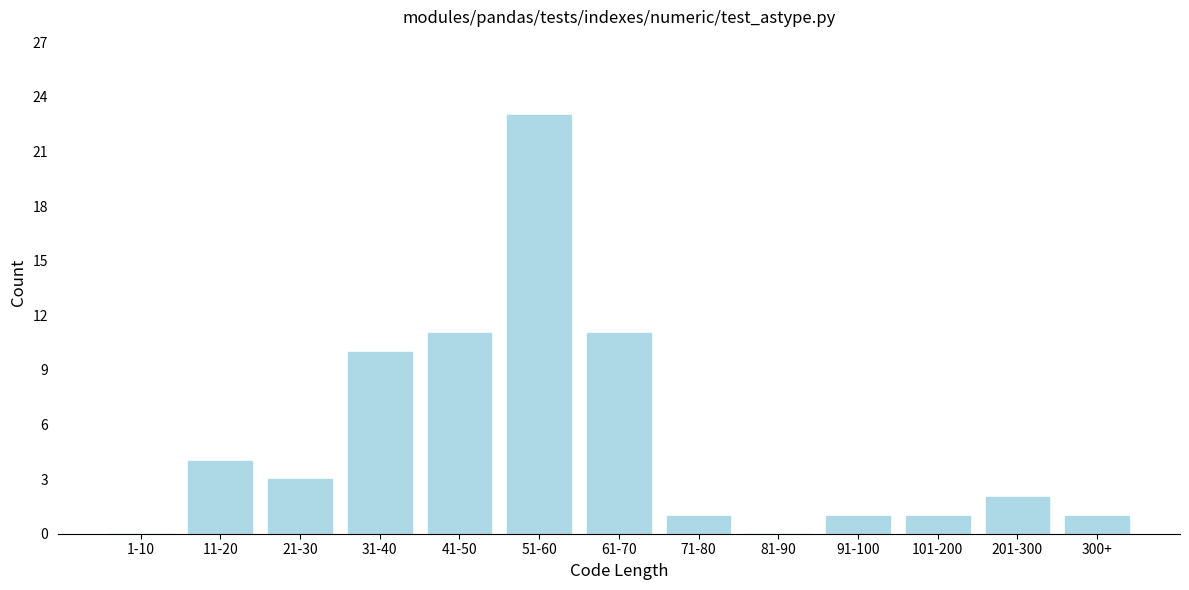

Reading right to left, transcribe all the data shown in this chart.

300+=1	201-300=2	101-200=1	91-100=1	81-90=0	71-80=1	61-70=11	51-60=23	41-50=11	31-40=10	21-30=3	11-20=4	1-10=0